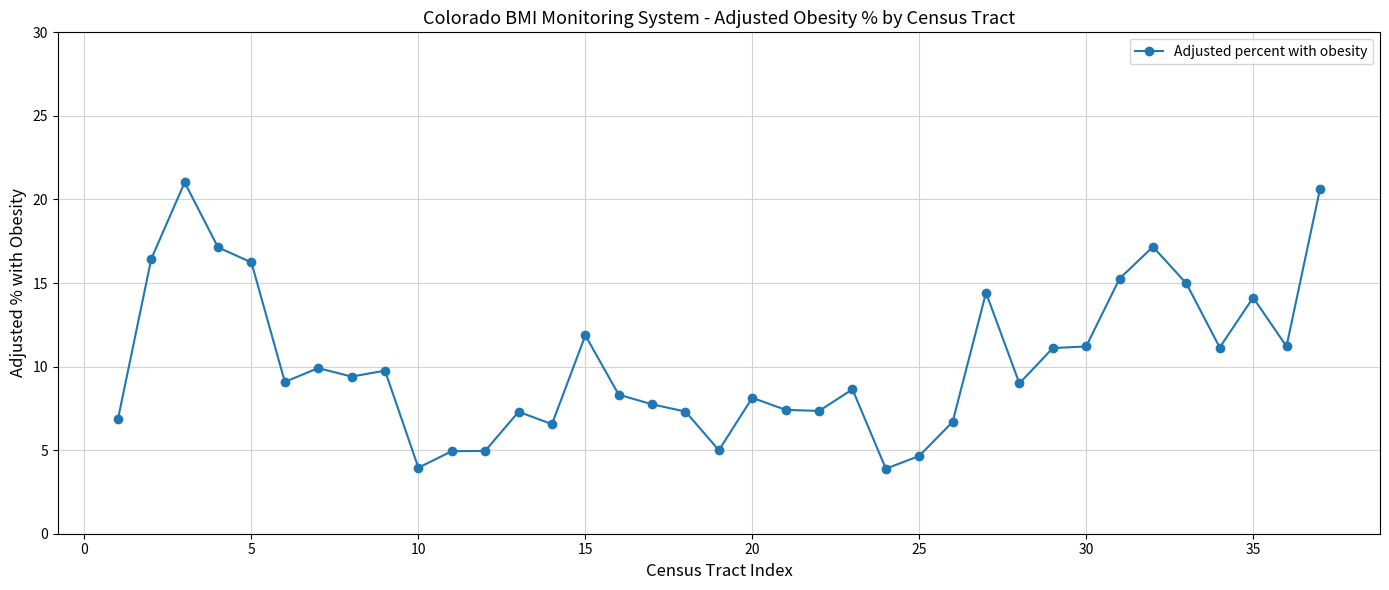

What is the difference between the maximum and second lowest values?

17.1